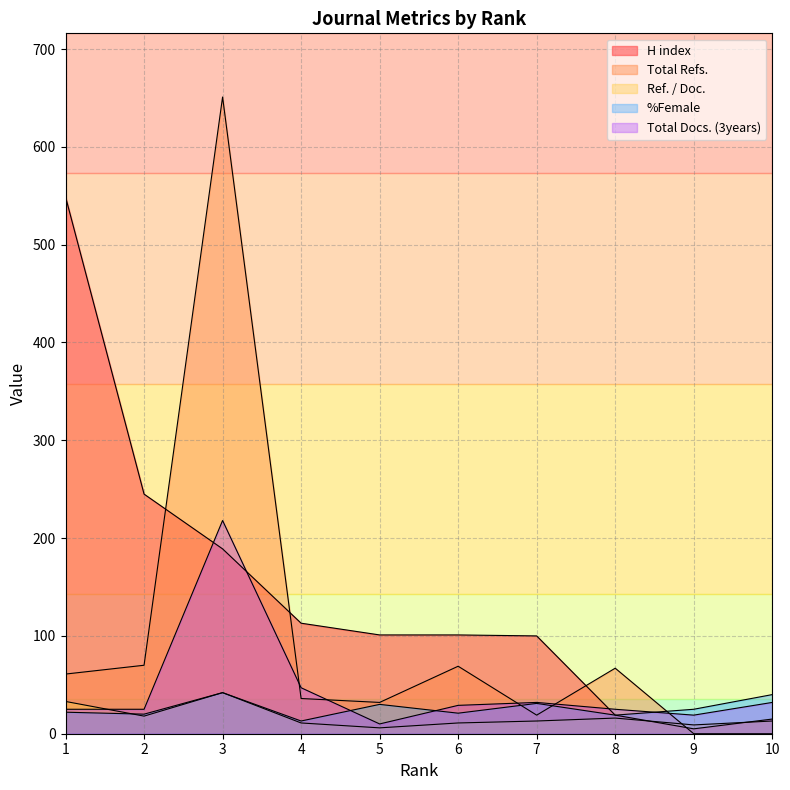

Which series has the largest total across all categories?

H index